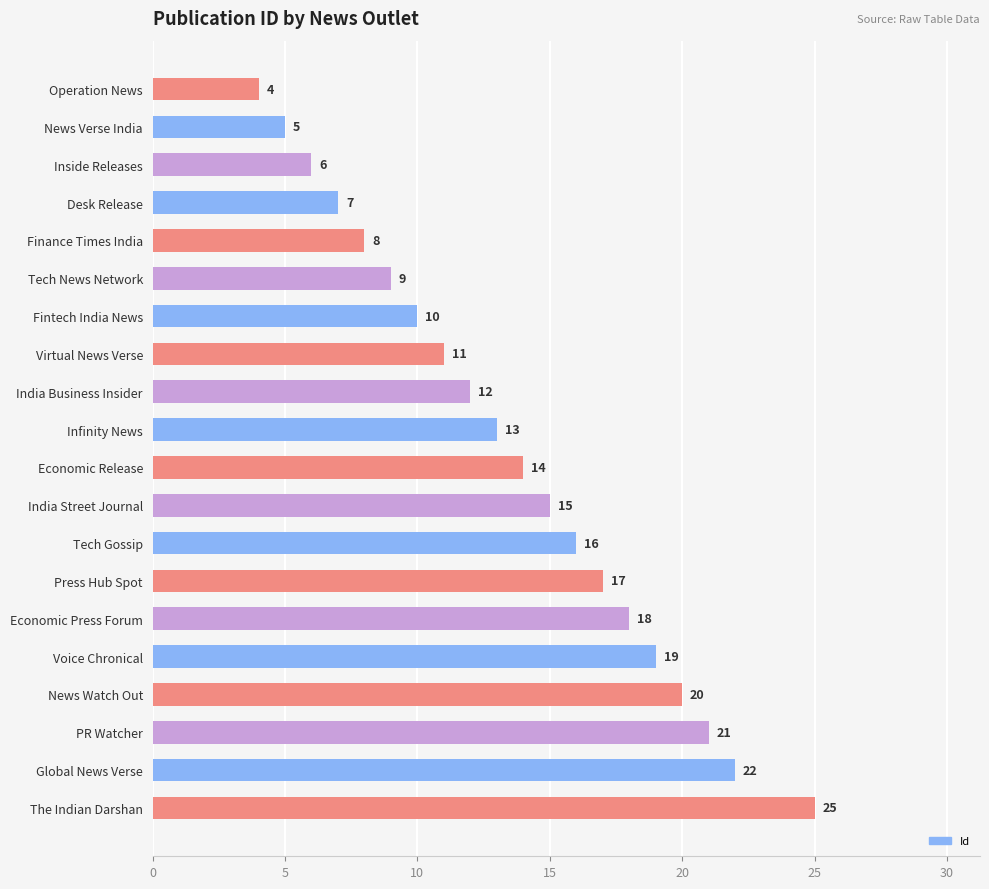

What is the minimum value shown in the chart?

4